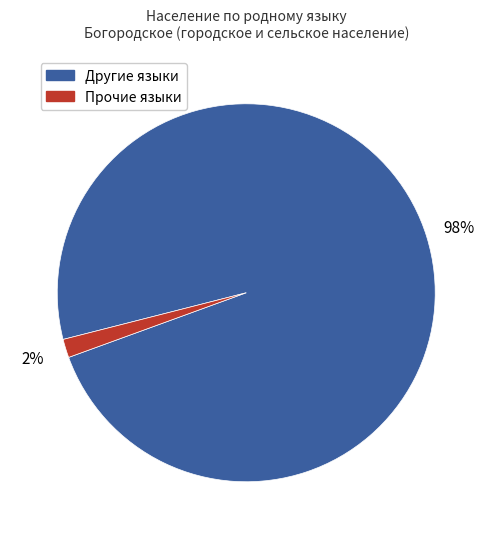

What is the majority slice?

Другие языки